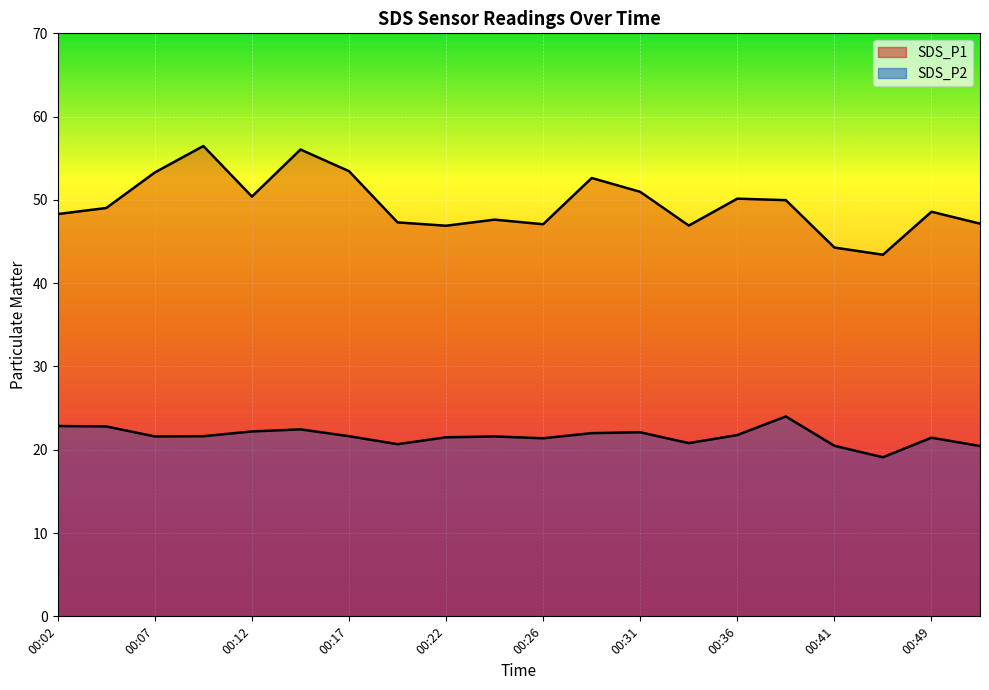

True or false: SDS_P2 has a value of 21.6 at 00:24.

True